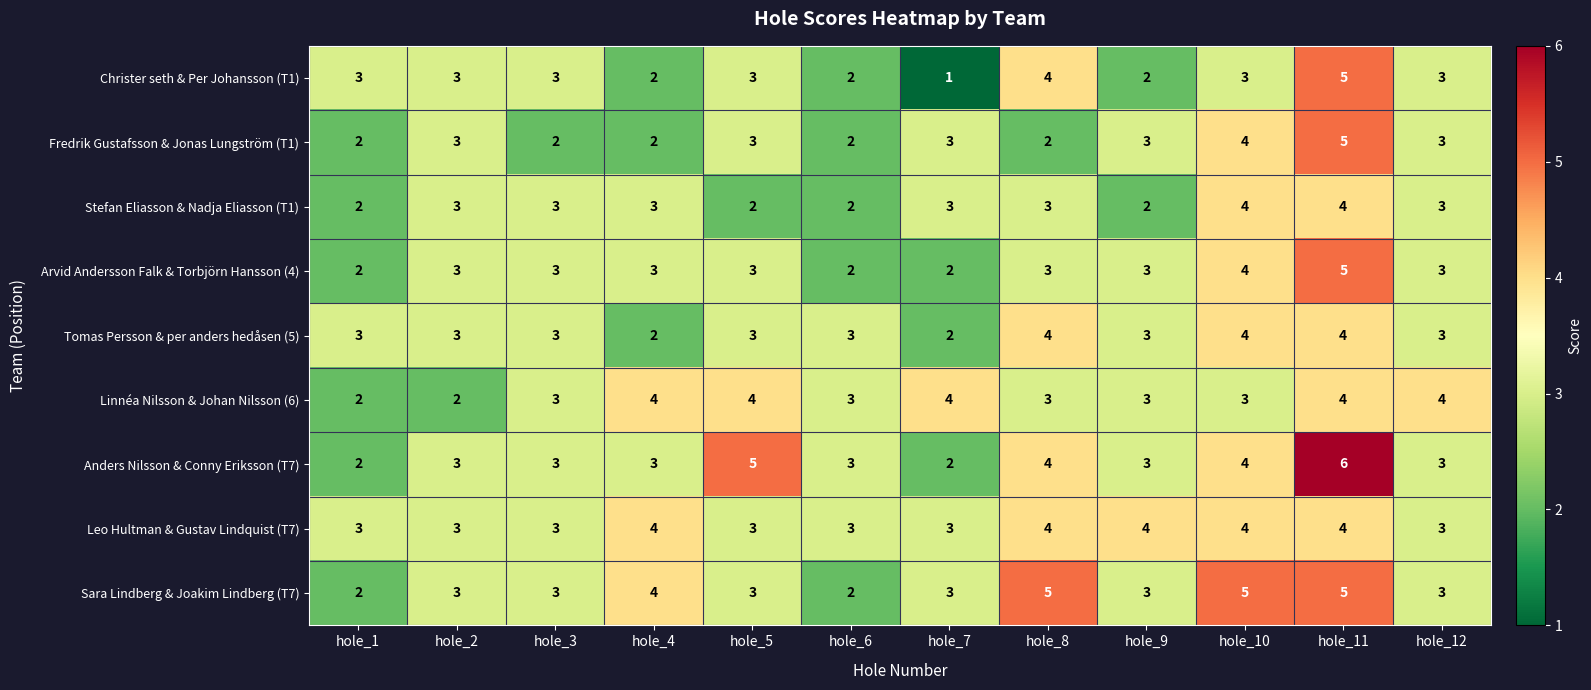

At which category is the sum across all series the highest?

hole_11